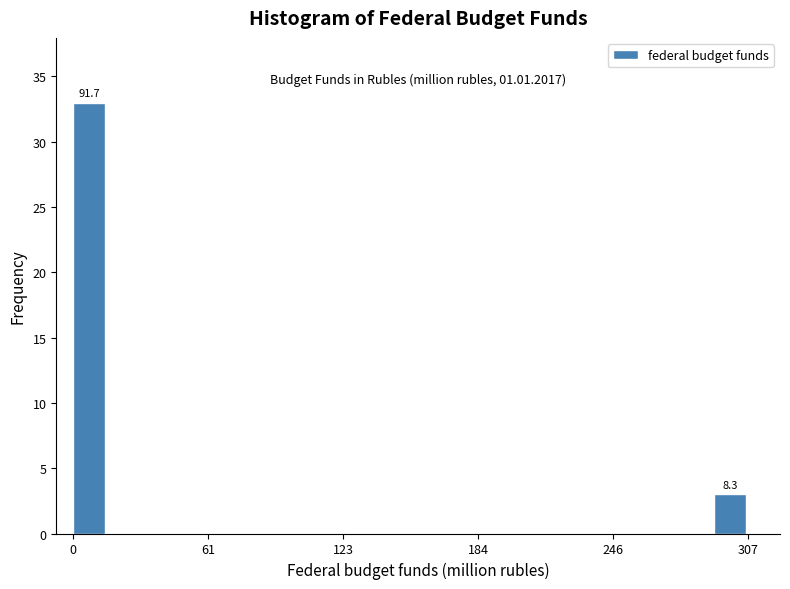

Around what value on the x-axis is the tallest bar? Give the approximate position of its centre, as read against the axis.

10